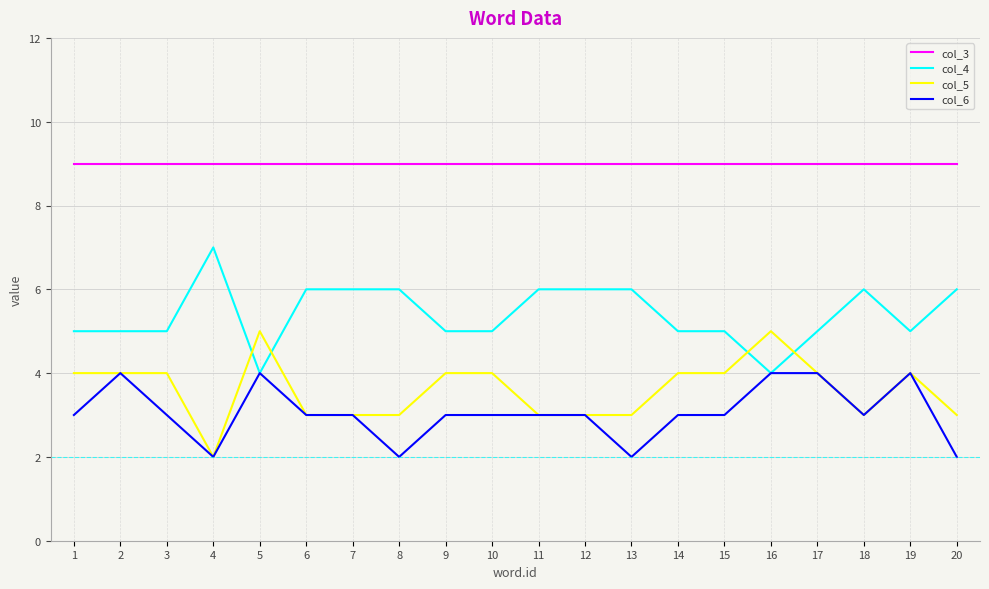

Count the number of data series in this chart.

4